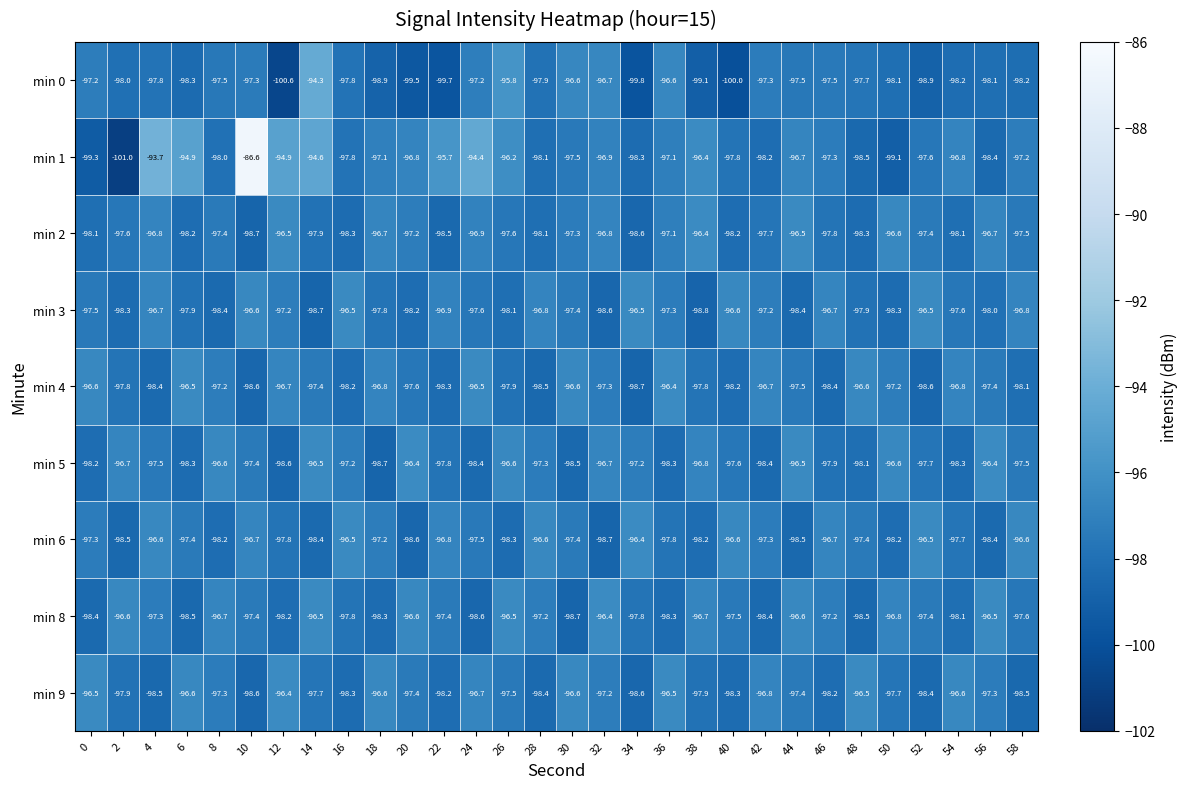

The value of min 4 at 10 is -98.6. True or false?

True